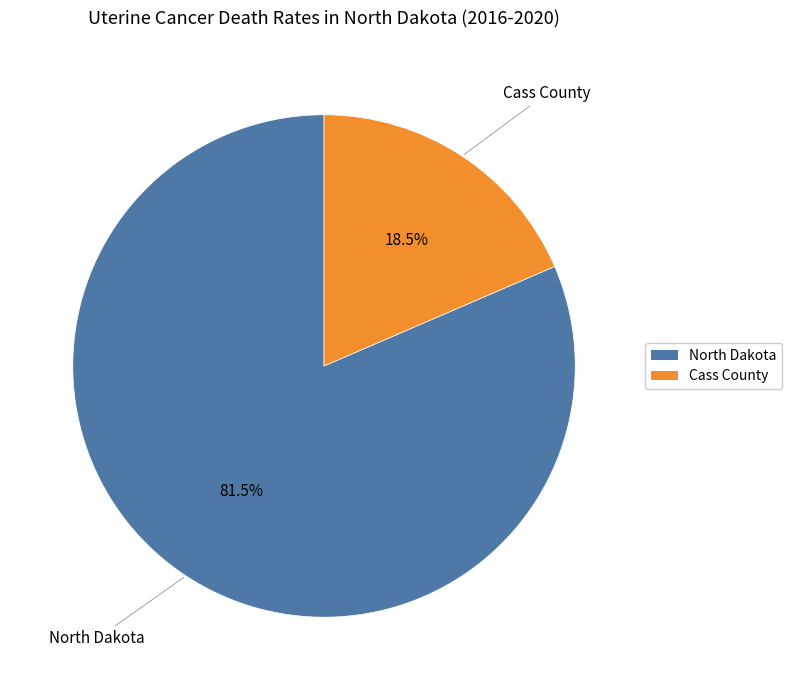

Between Cass County and North Dakota, which is larger?

North Dakota